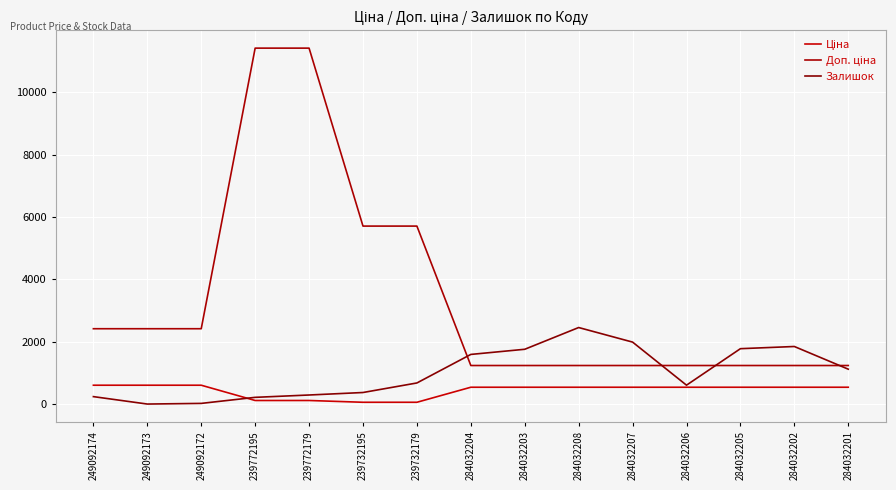

How many lines are shown in the chart?

3